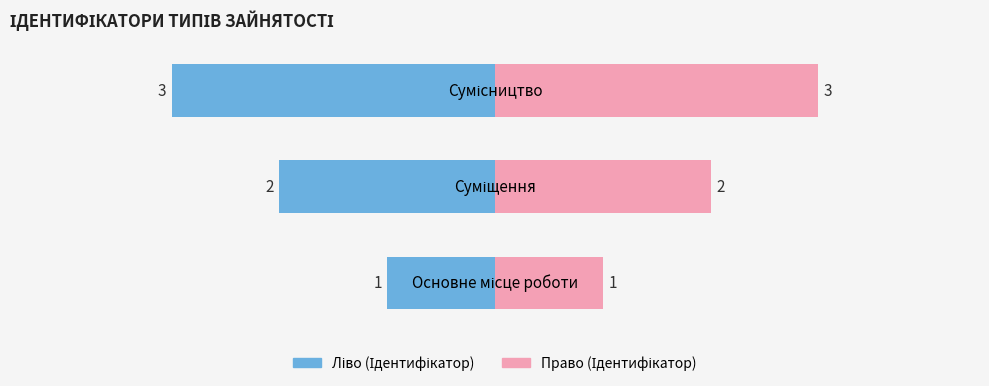

What is the difference between the maximum and second lowest values in the Ідентифікатор (ліво) series?

1